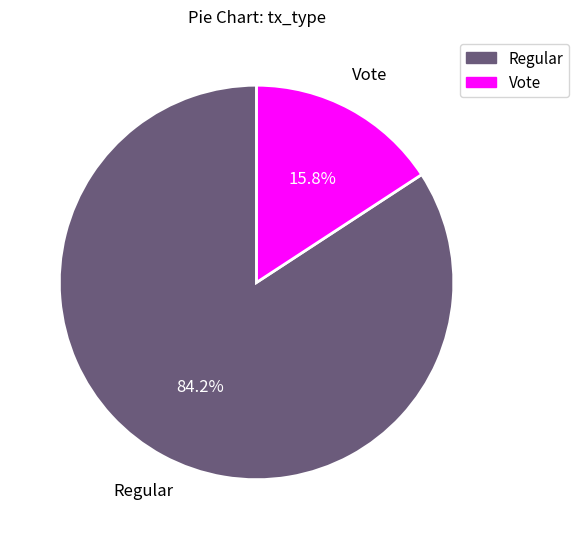

How many slices are in this pie chart?

2